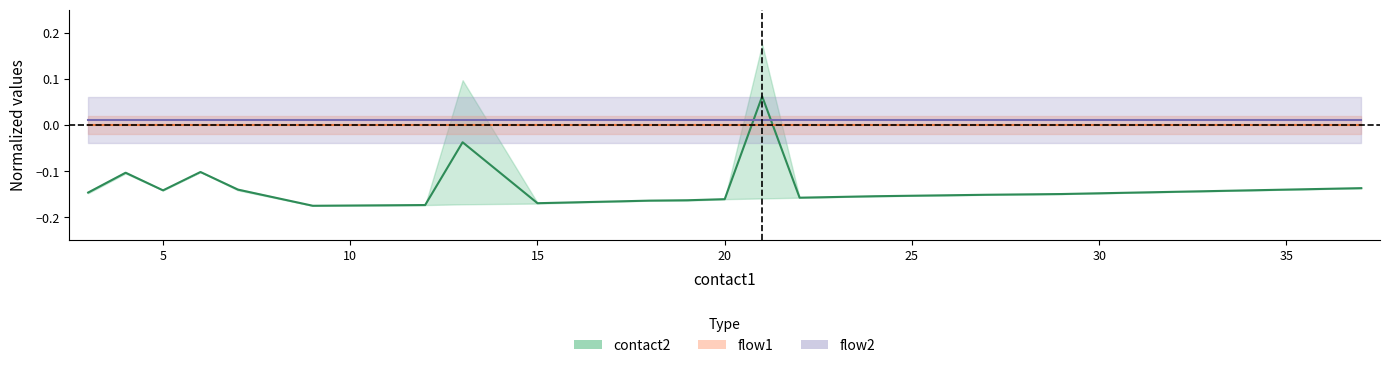

At how many categories does at least one series exceed 0?

19